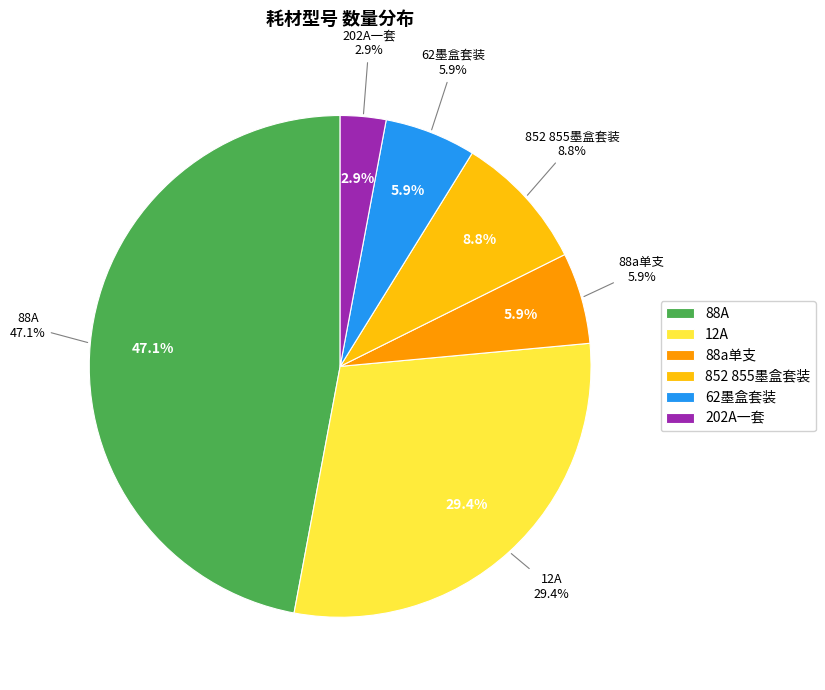

What percentage is NOT represented by 12A?

70.6%